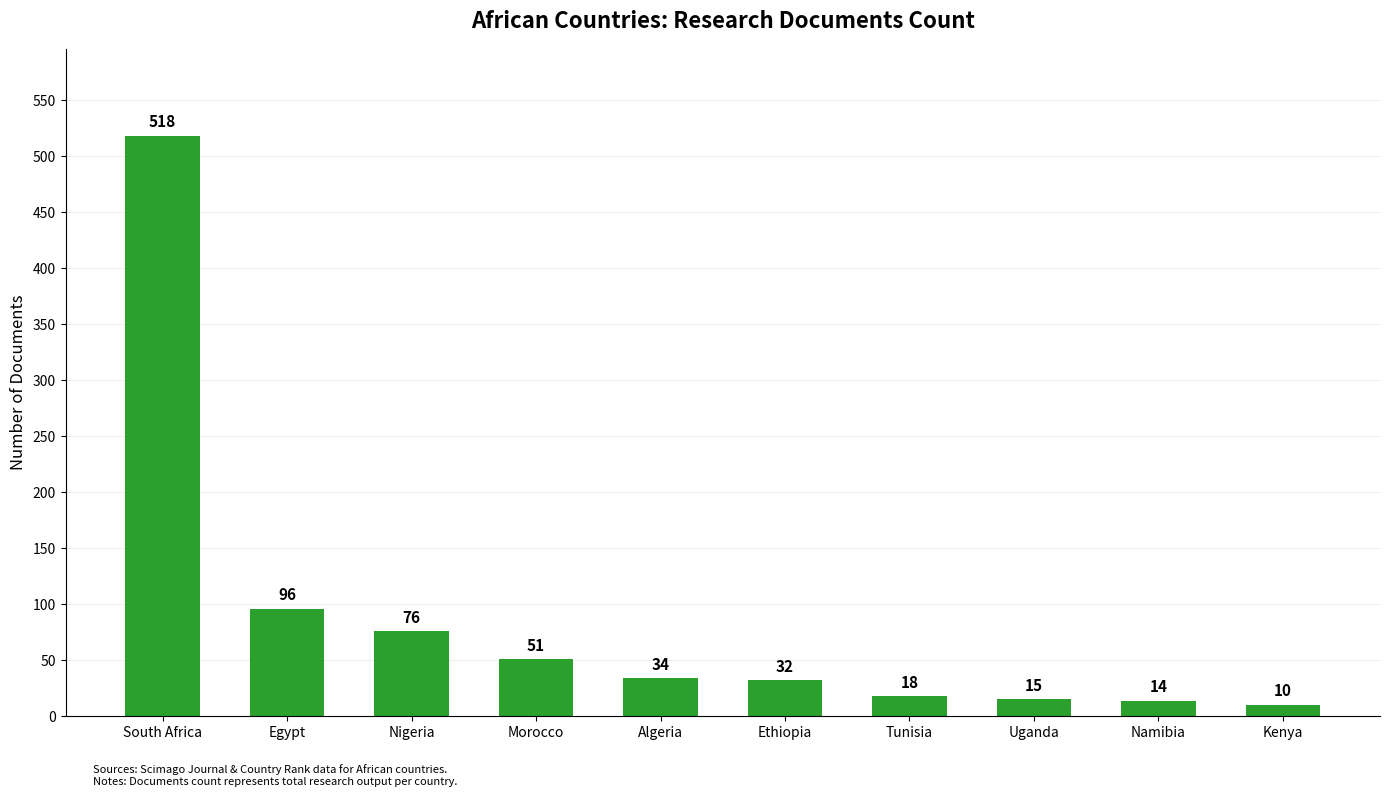

Reading left to right, transcribe all the data shown in this chart.

South Africa=518	Egypt=96	Nigeria=76	Morocco=51	Algeria=34	Ethiopia=32	Tunisia=18	Uganda=15	Namibia=14	Kenya=10